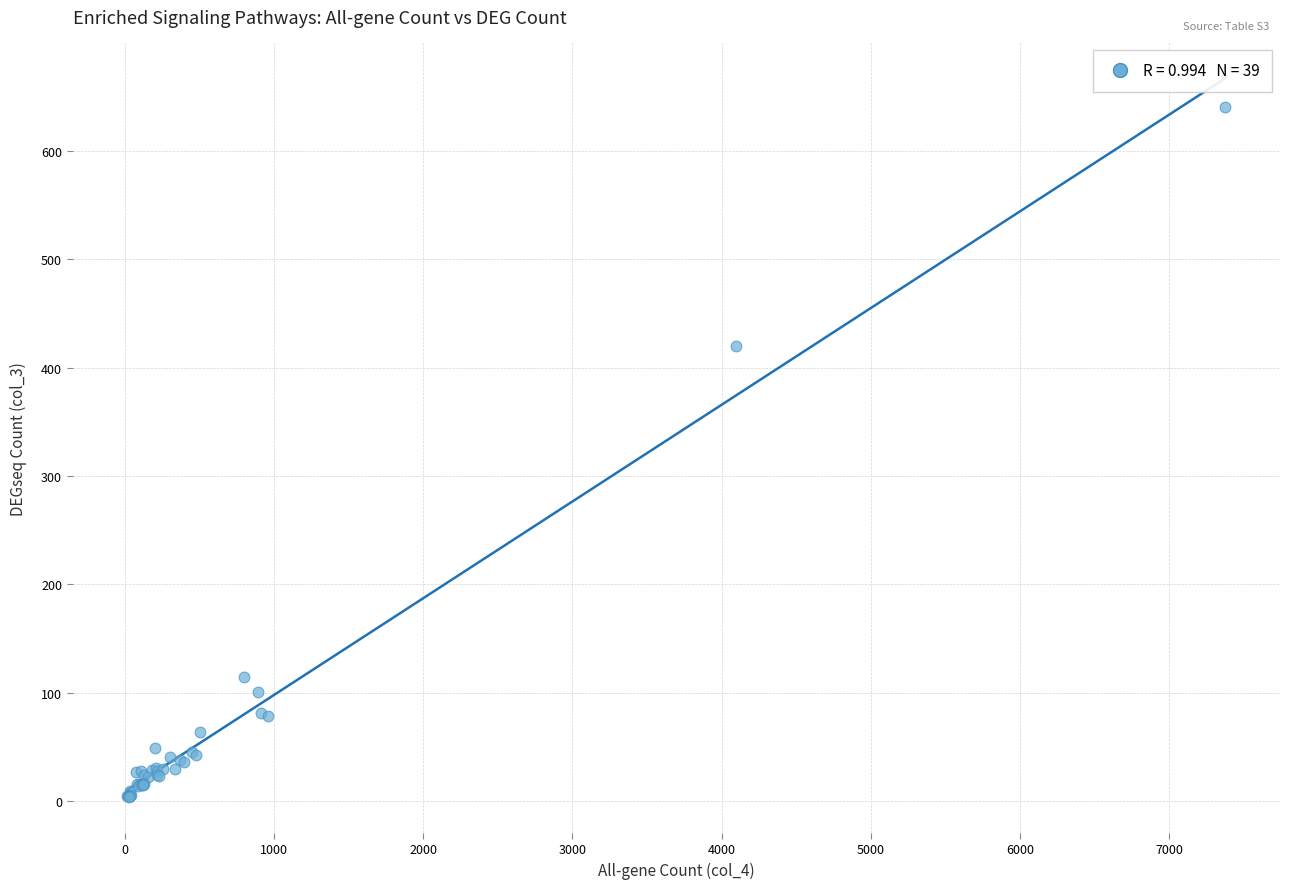

What Y value in the scatter plot is closest to 322?

420